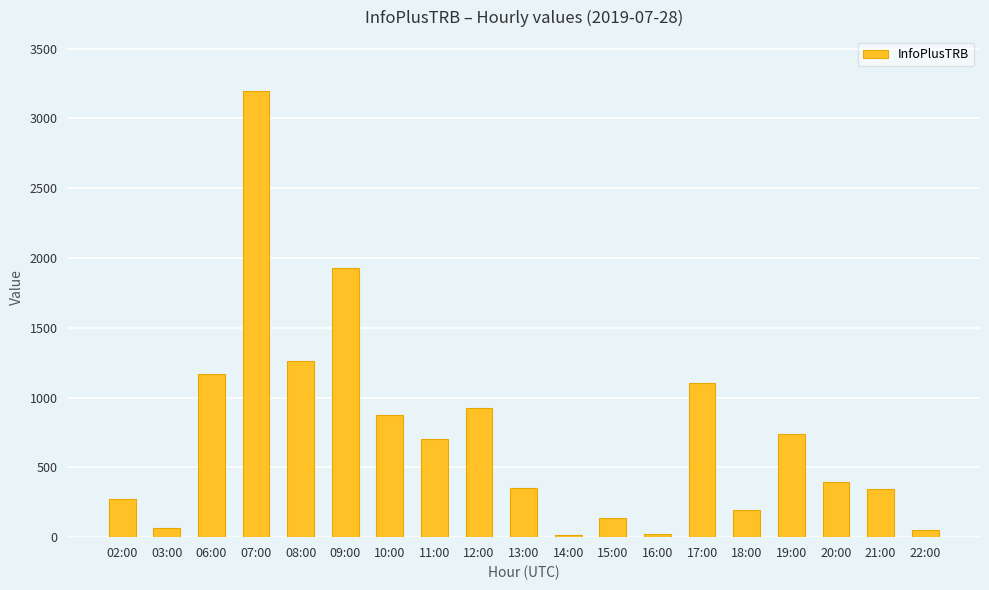

What is the smallest value displayed?

13